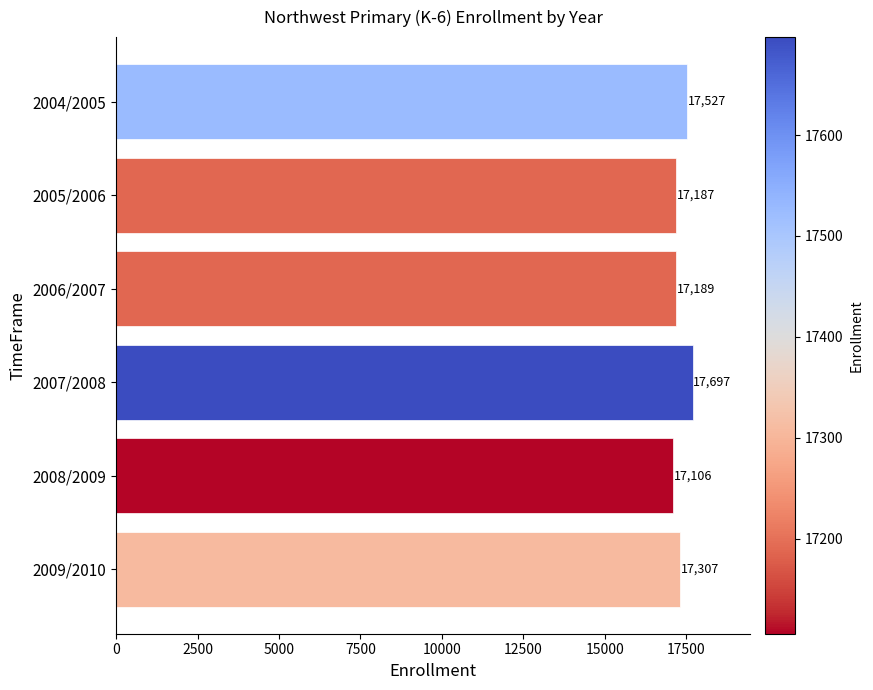

What is the difference between the maximum and second lowest values?

510